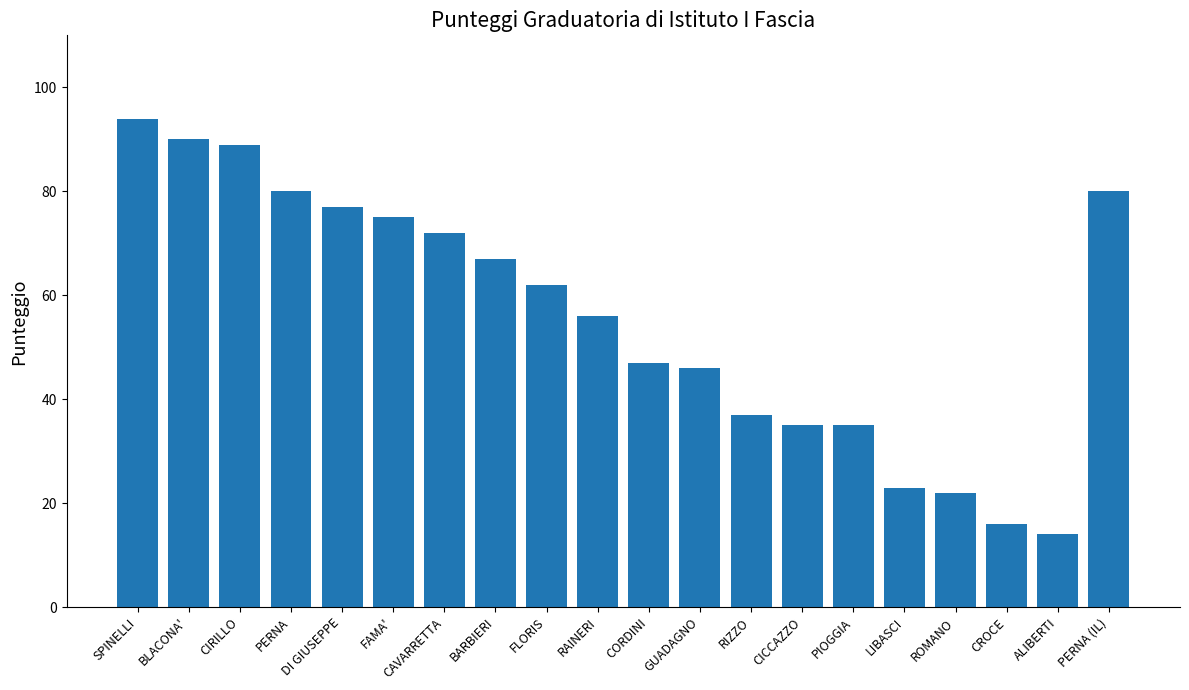

Where does the data first go above 62?

SPINELLI